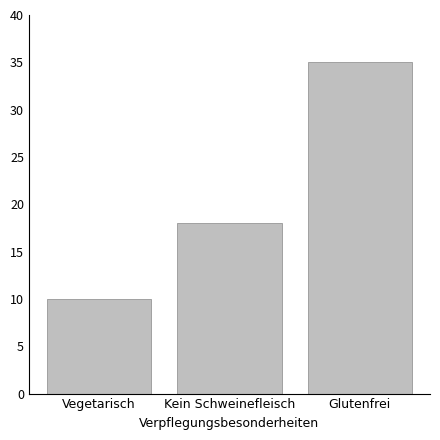

The chart shows a value of 7 at Vegetarisch. True or false?

False